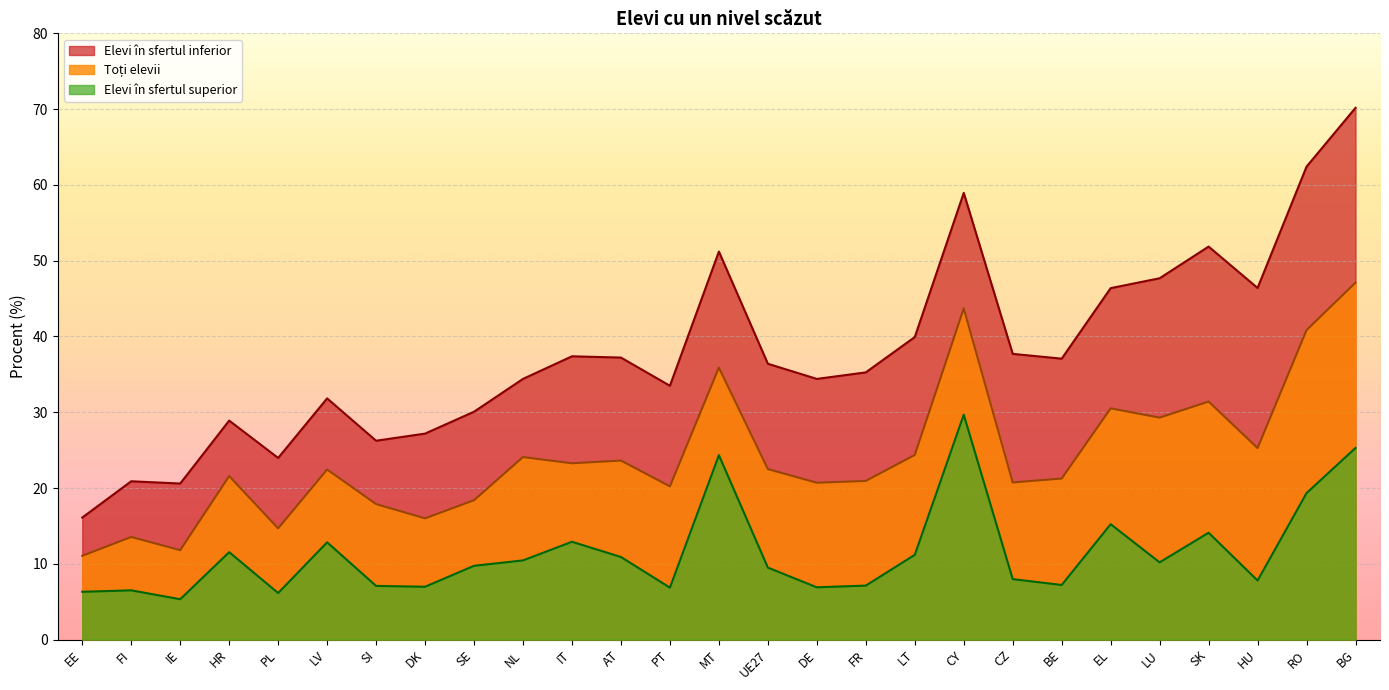

What is the value of the Elevi în sfertul superior point at the 20th from the left?

8.0